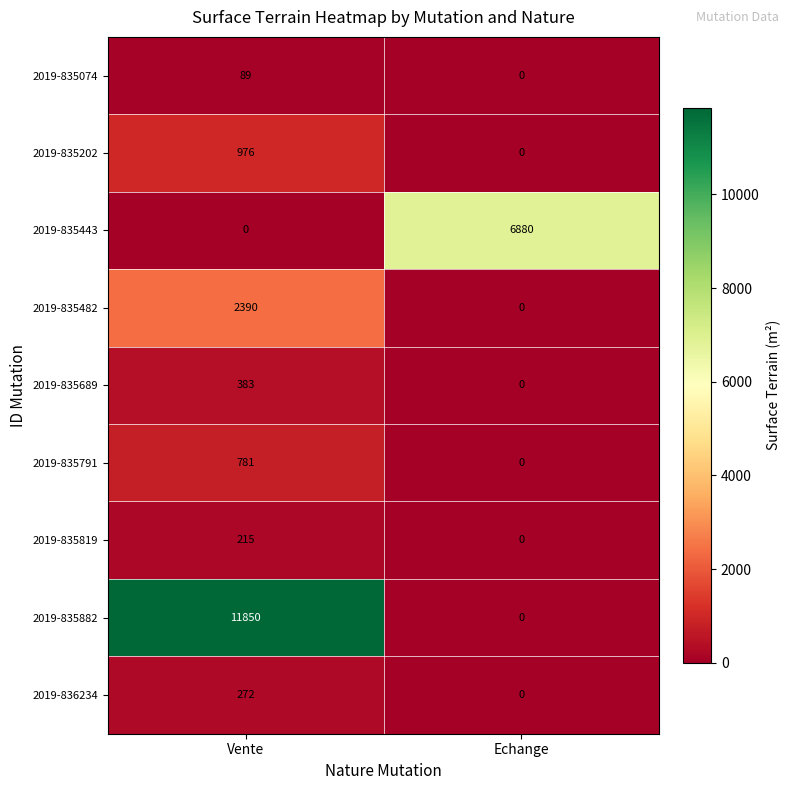

Read the 2019-835202 value at Vente, to the nearest 100.

1000